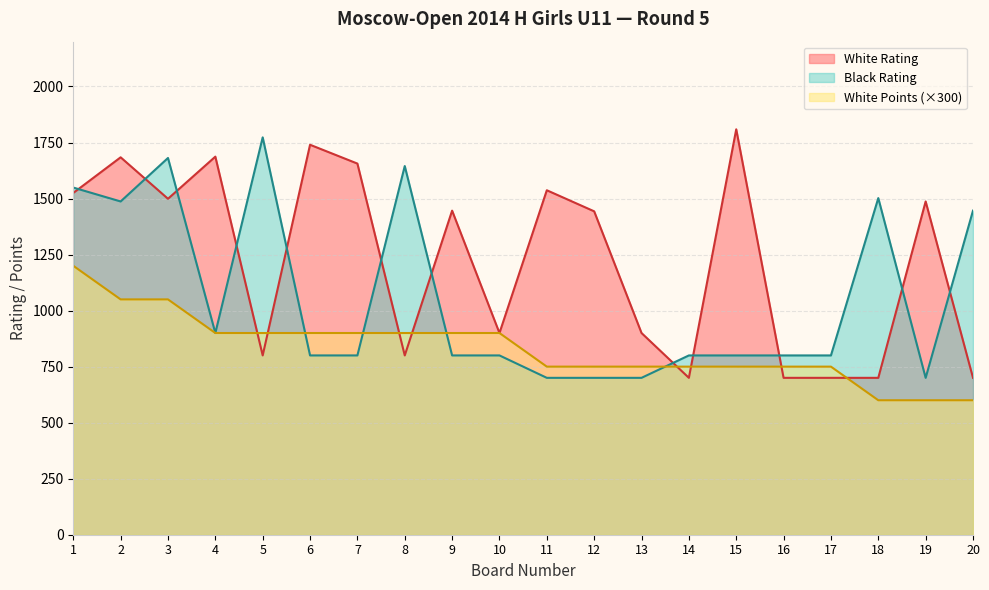

At which category does White Rating reach its first local peak?

2